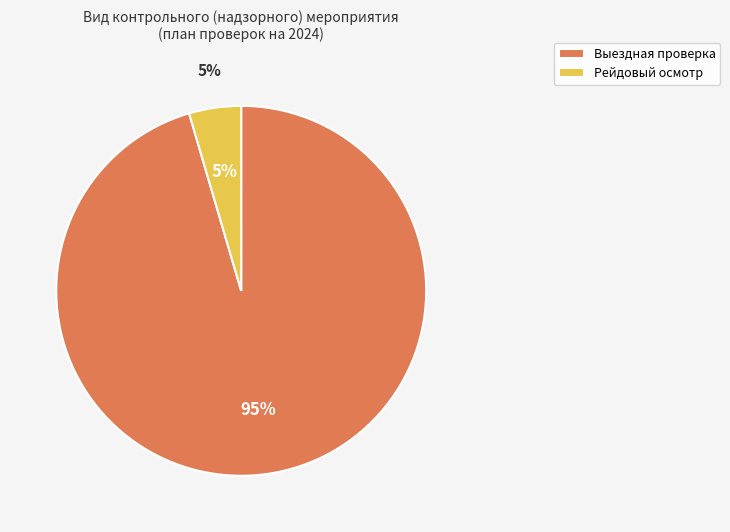

Which has a higher value, Выездная проверка or Рейдовый осмотр?

Выездная проверка